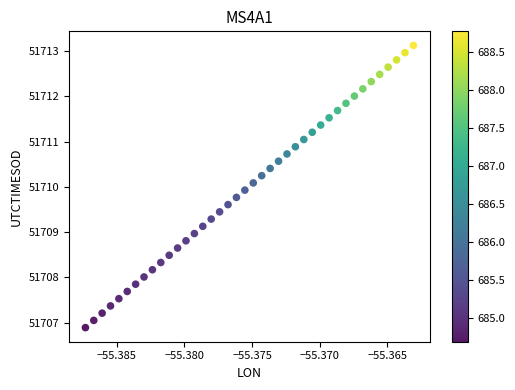

What is the range of Y values (max minus min)?

6.2